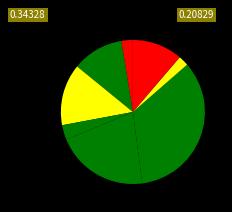

How many segments does this pie chart have?

8